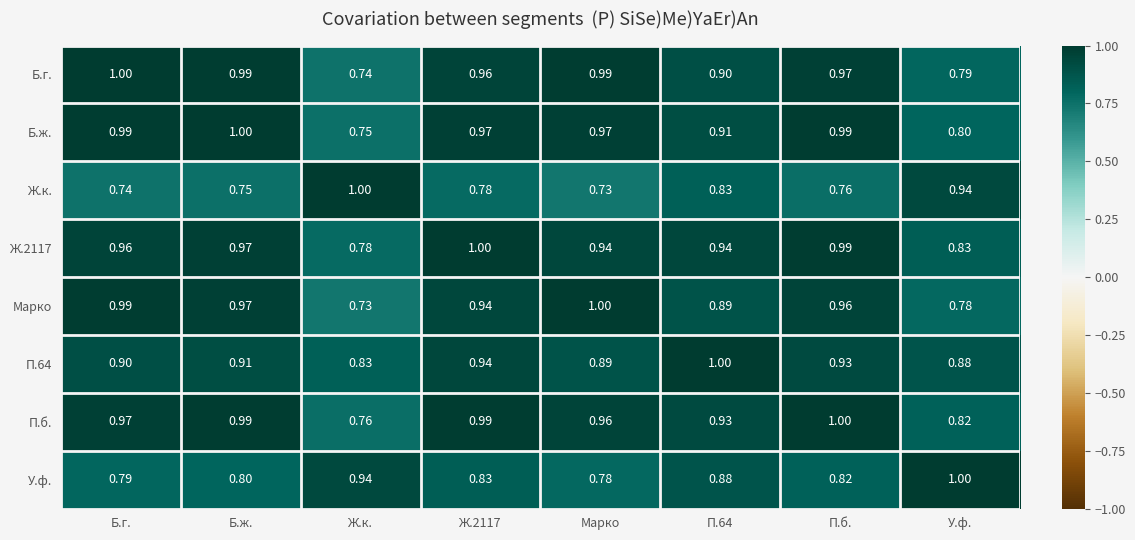

At which label is Б.г. closest to 0?

Ж.к.